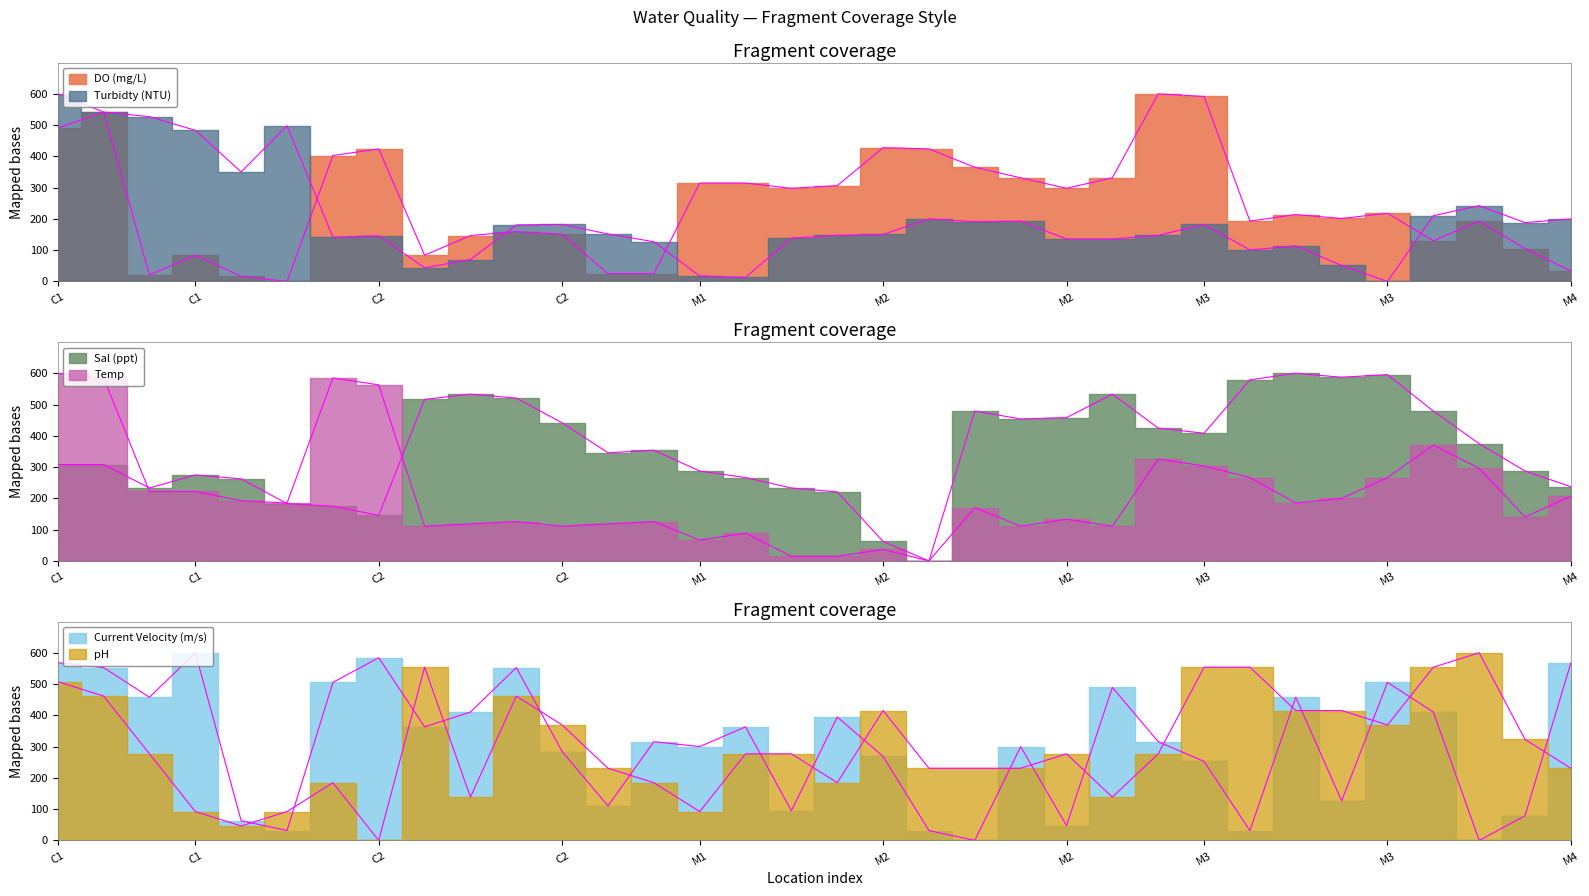

The Sal (ppt) series shows 515.2 at M1. True or false?

False